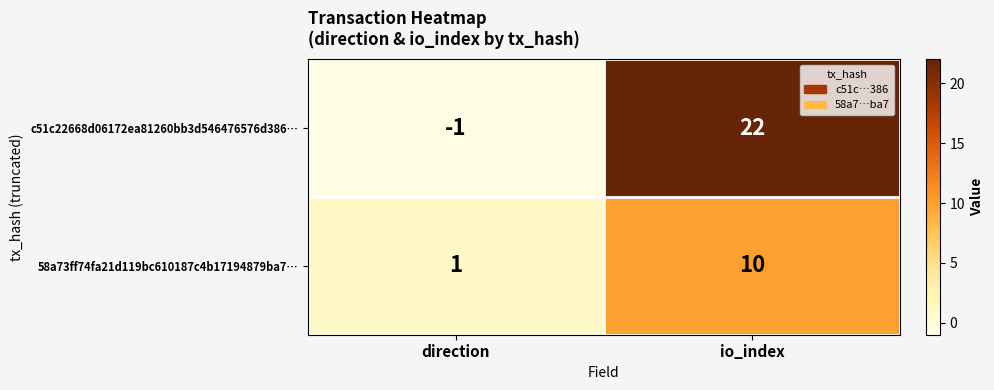

Reading left to right, extract all data points from this chart.

c51c22668d06172ea81260bb3d546476576d386…: -1	22
58a73ff74fa21d119bc610187c4b17194879ba7…: 1	10